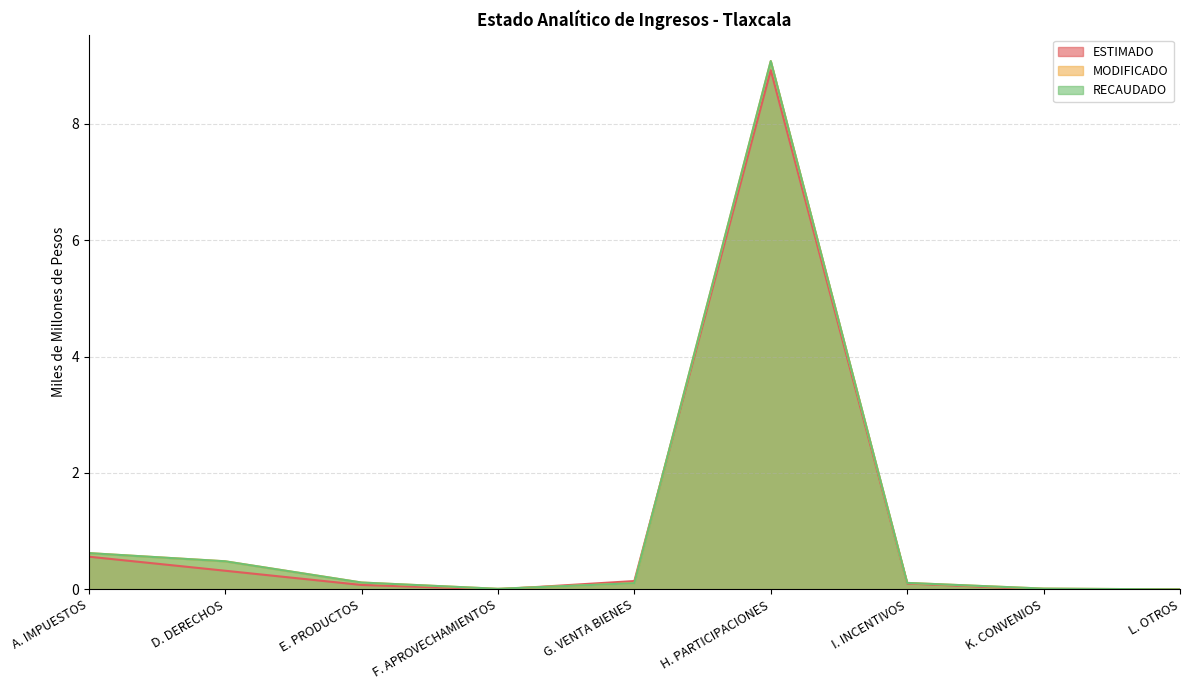

Reading right to left, list all the values displayed in this chart.

ESTIMADO: 0.0	0.0	0.1	8.9	0.1	0.0	0.1	0.3	0.6
MODIFICADO: 0.0	0.0	0.1	9.1	0.1	0.0	0.1	0.5	0.6
RECAUDADO: 0.0	0.0	0.1	9.1	0.1	0.0	0.1	0.5	0.6